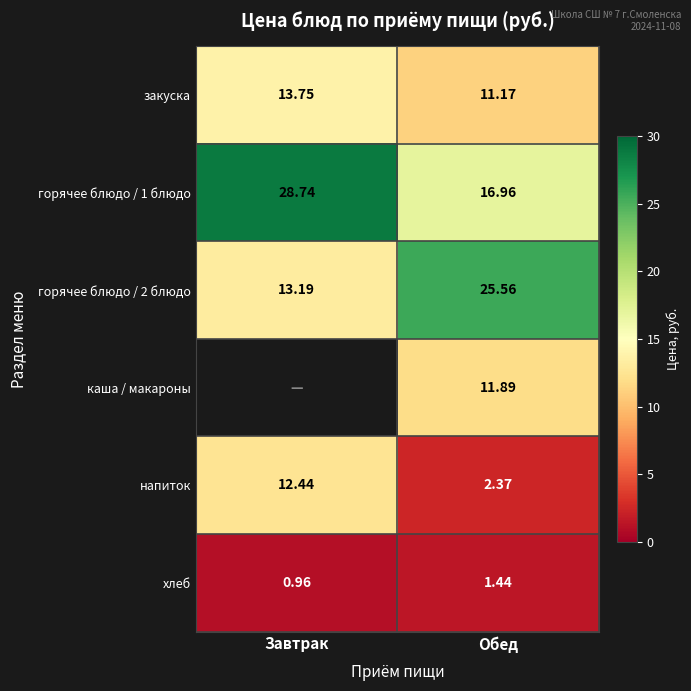

At which label is закуска closest to 12?

Обед